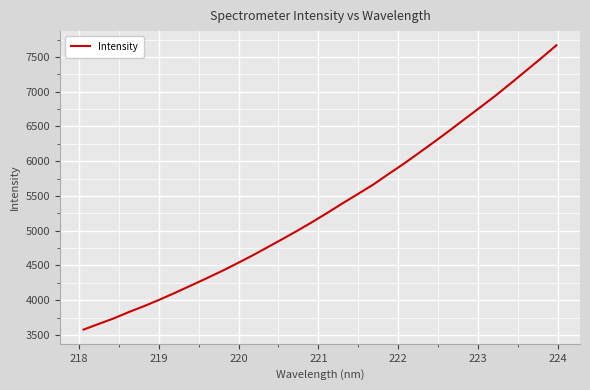

What is the maximum value shown in the chart?

7667.3